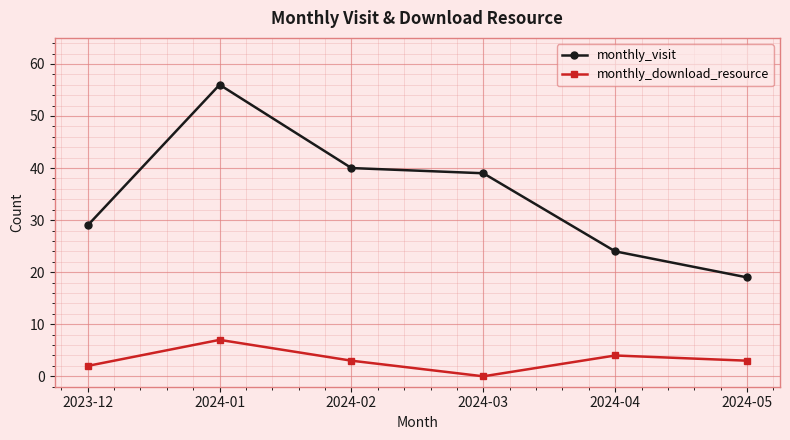

What is the difference between the monthly_download_resource values at 2024-03 and 2024-05?

3